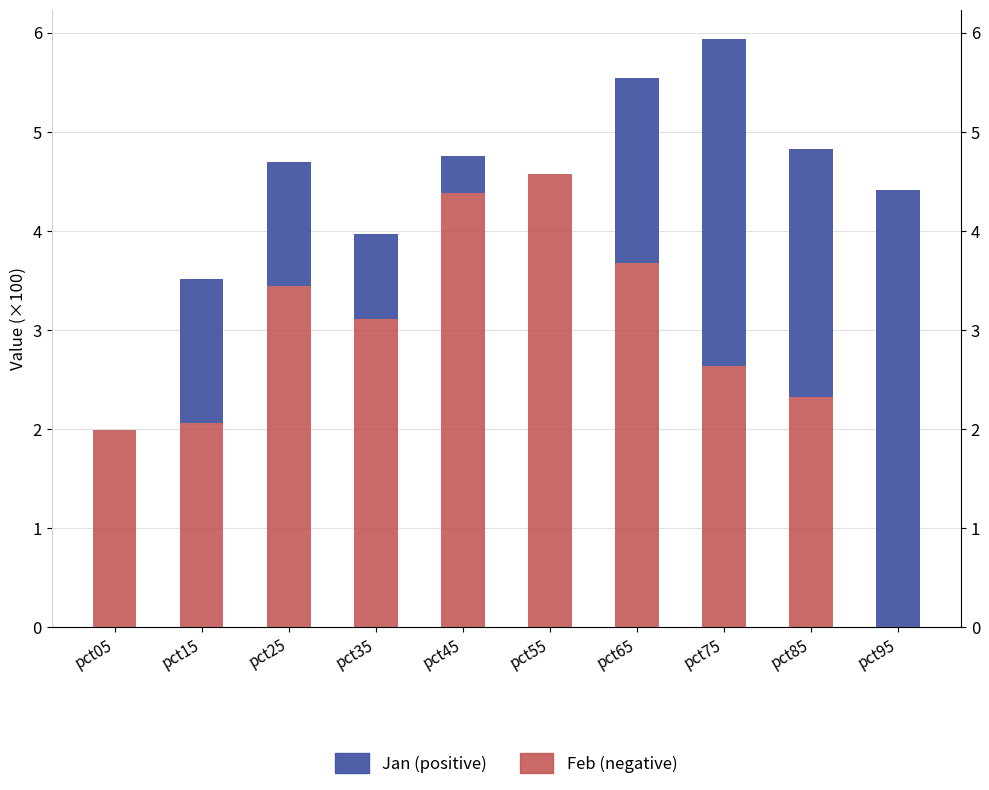

Where is Jan (positive) nearest to the value 2?

pct65